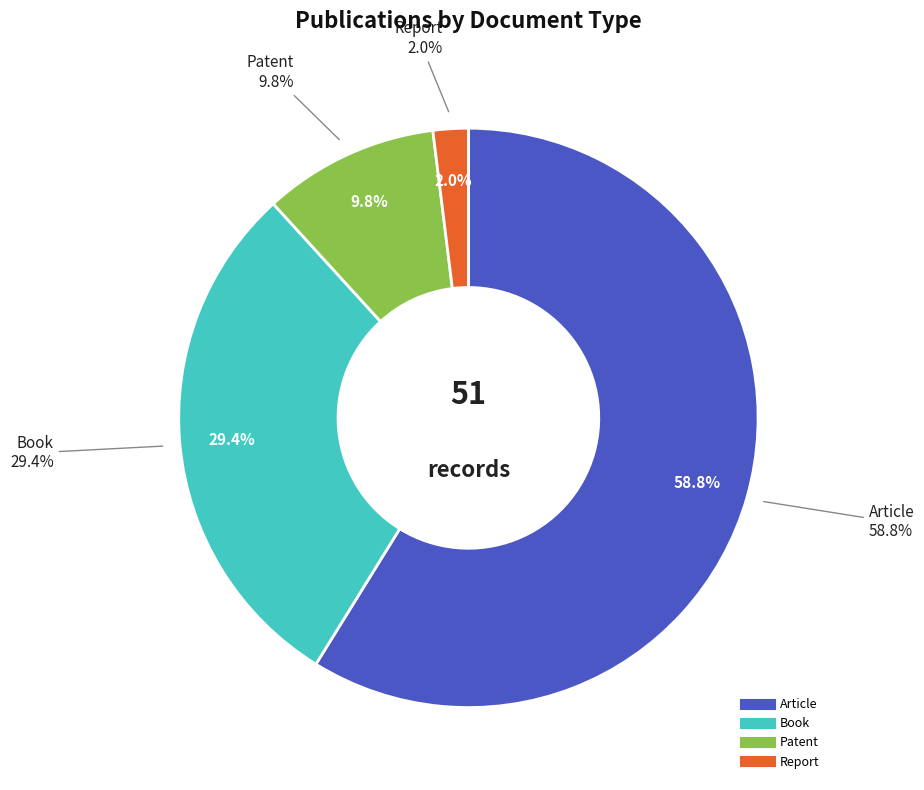

To the nearest percent, what is the difference between the largest and smallest slice percentages?

57%